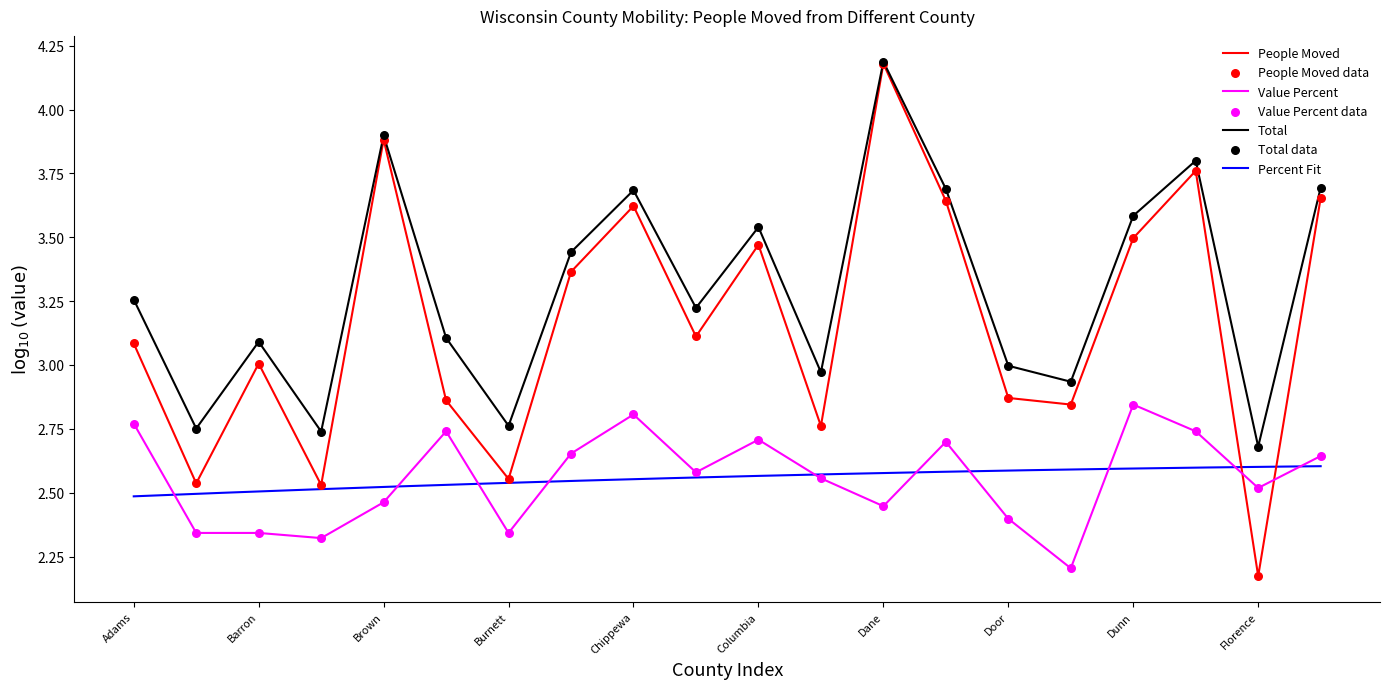

What is the change in value from Buffalo to Dane?

-0.3